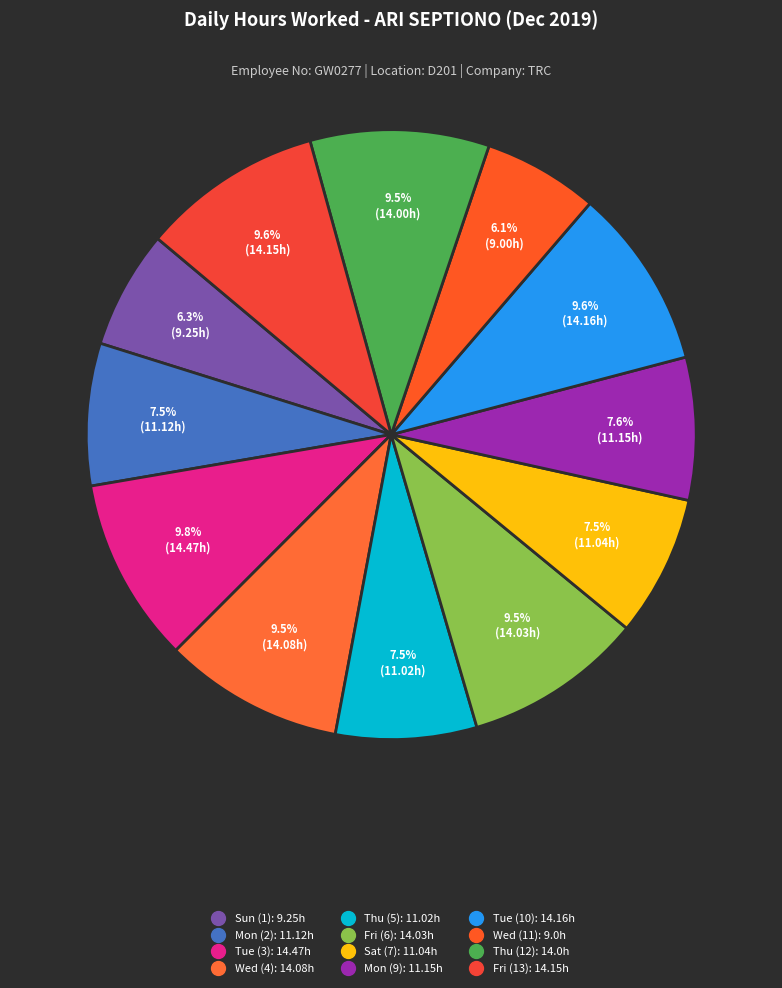

Is Fri (13) the majority of the pie?

No